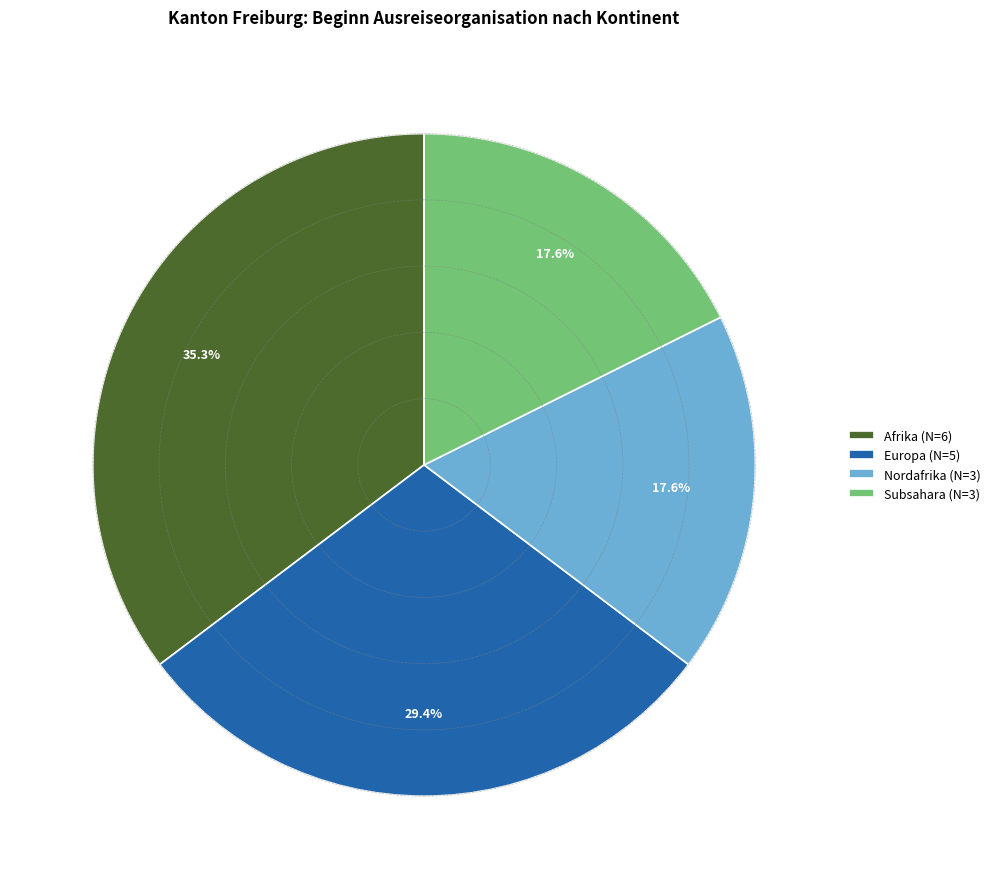

Does any single category account for the majority?

No